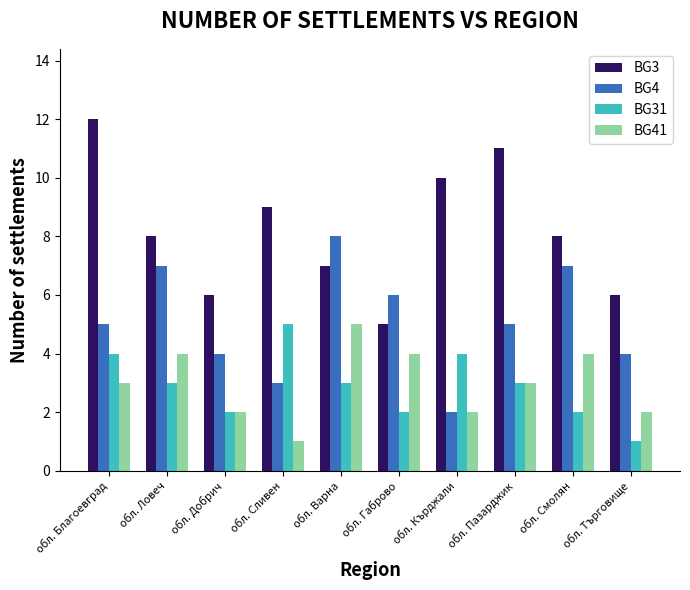

The value of BG41 at обл. Добрич is 2. True or false?

True